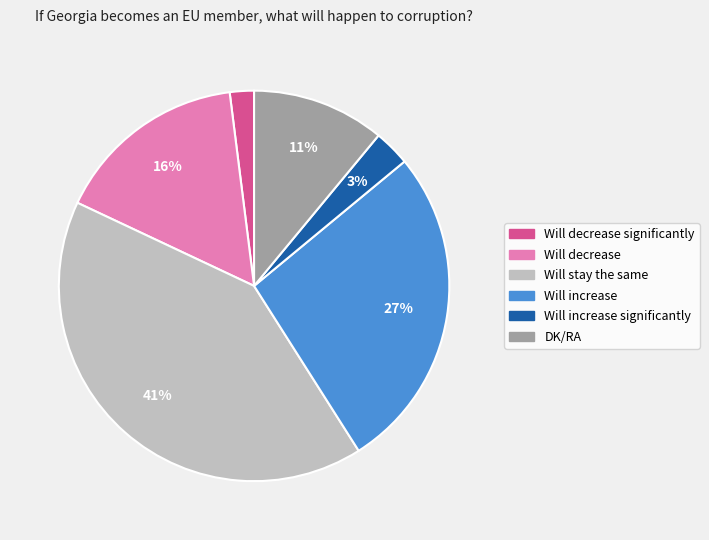

Is there a majority slice in this chart?

No